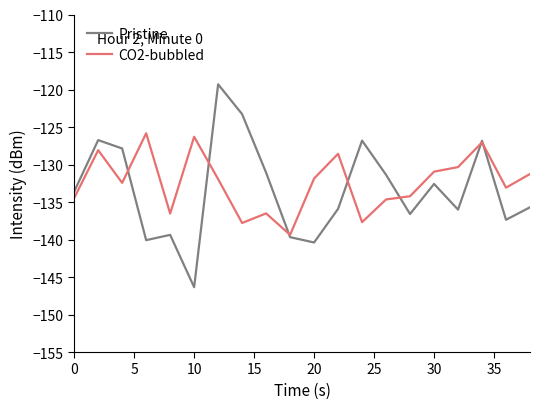

Rank the series by their maximum value, from lowest to highest.

CO2-bubbled, Pristine